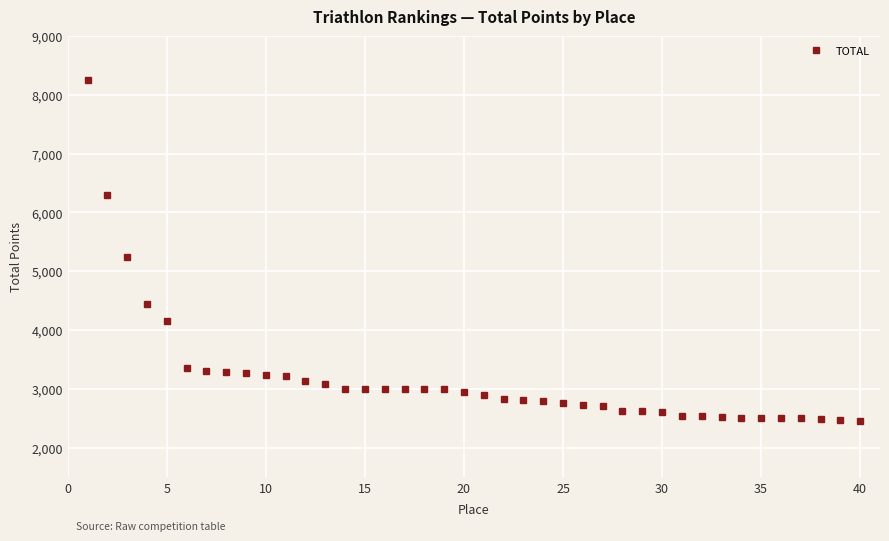

What is the maximum value shown in the chart?

8250